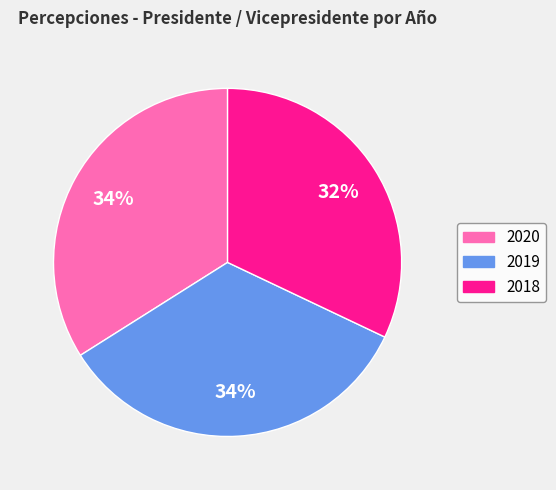

What percentage is the 2019 slice, to the nearest percent?

34%